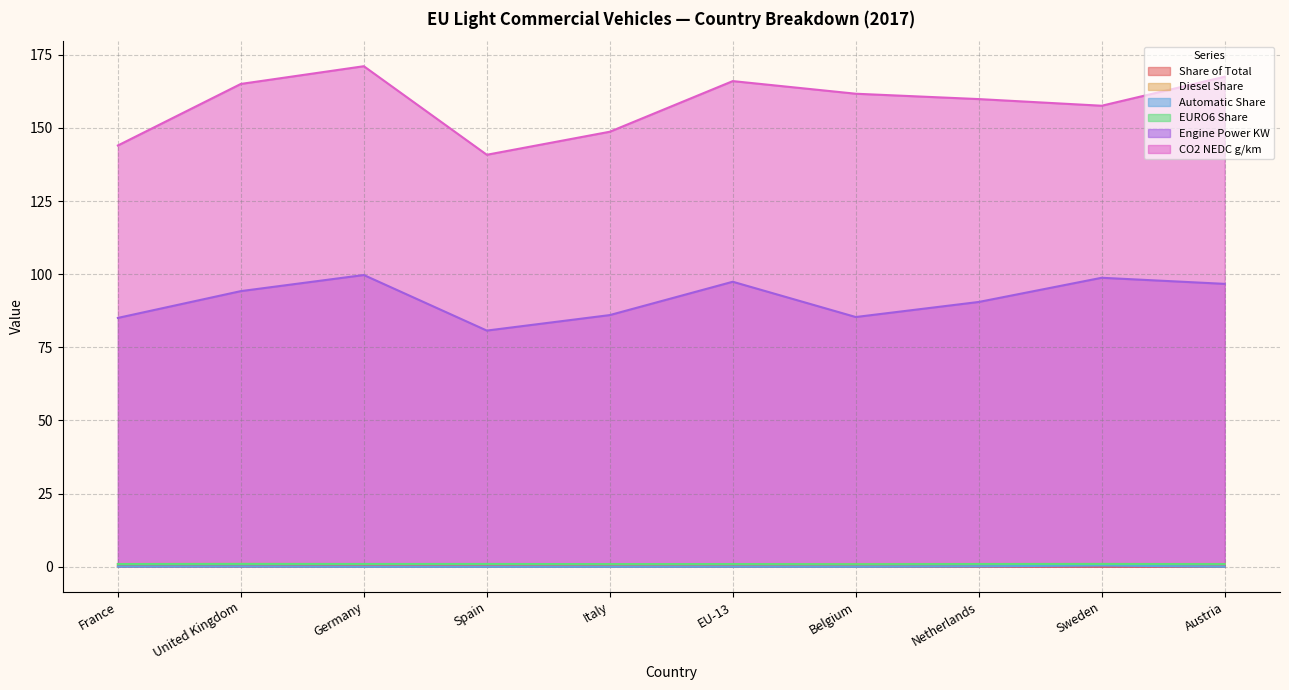

True or false: Automatic Share and Engine Power KW intersect in this chart.

False